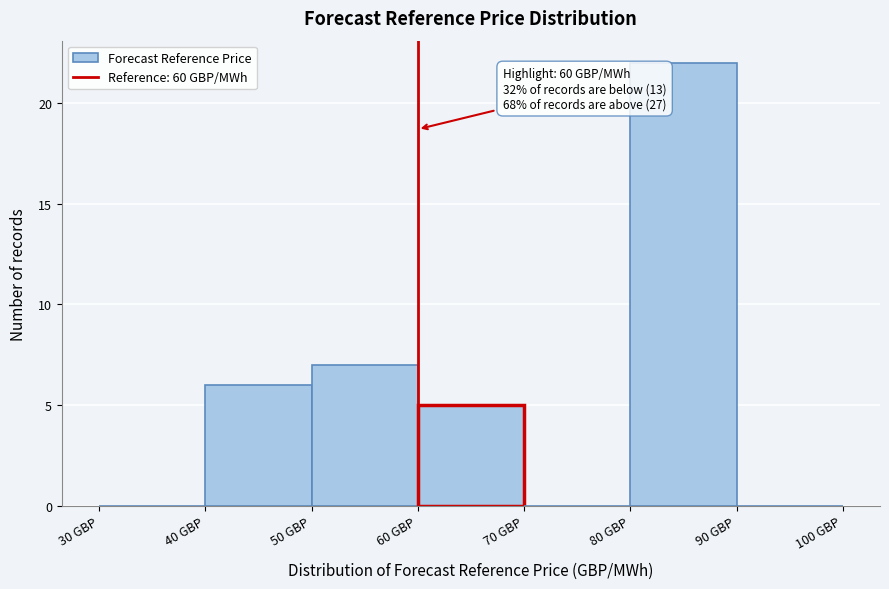

Which range on the x-axis has the tallest bar?

80 to 90